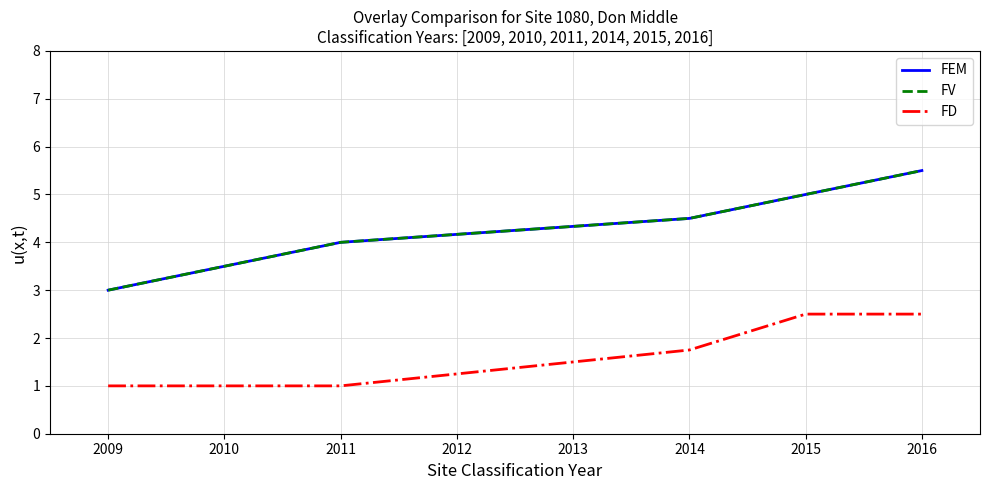

Does the chart display data point markers on the line(s)?

No